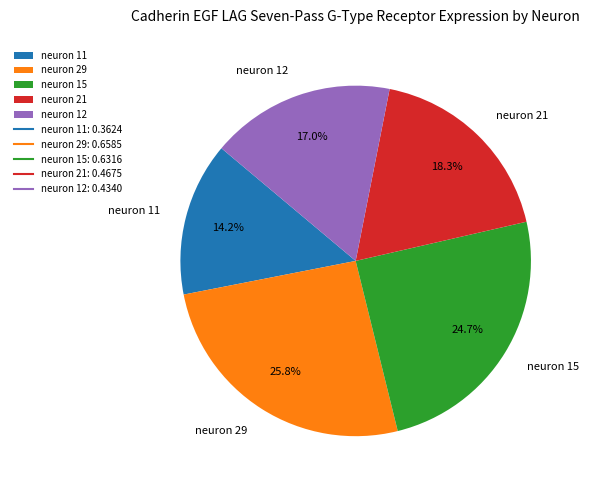

What percentage do neuron 15 and neuron 12 together represent?

41.7%